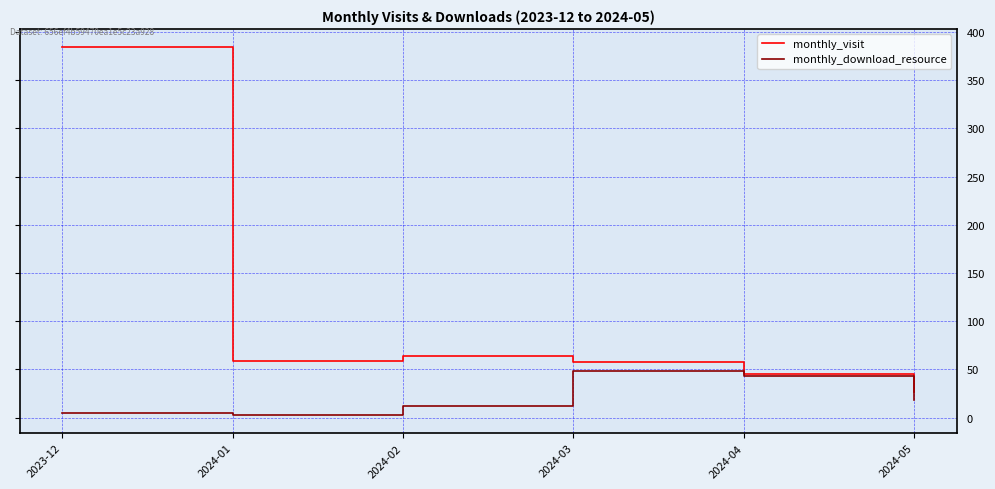

List the series in order of their overall mean, lowest first.

monthly_download_resource, monthly_visit